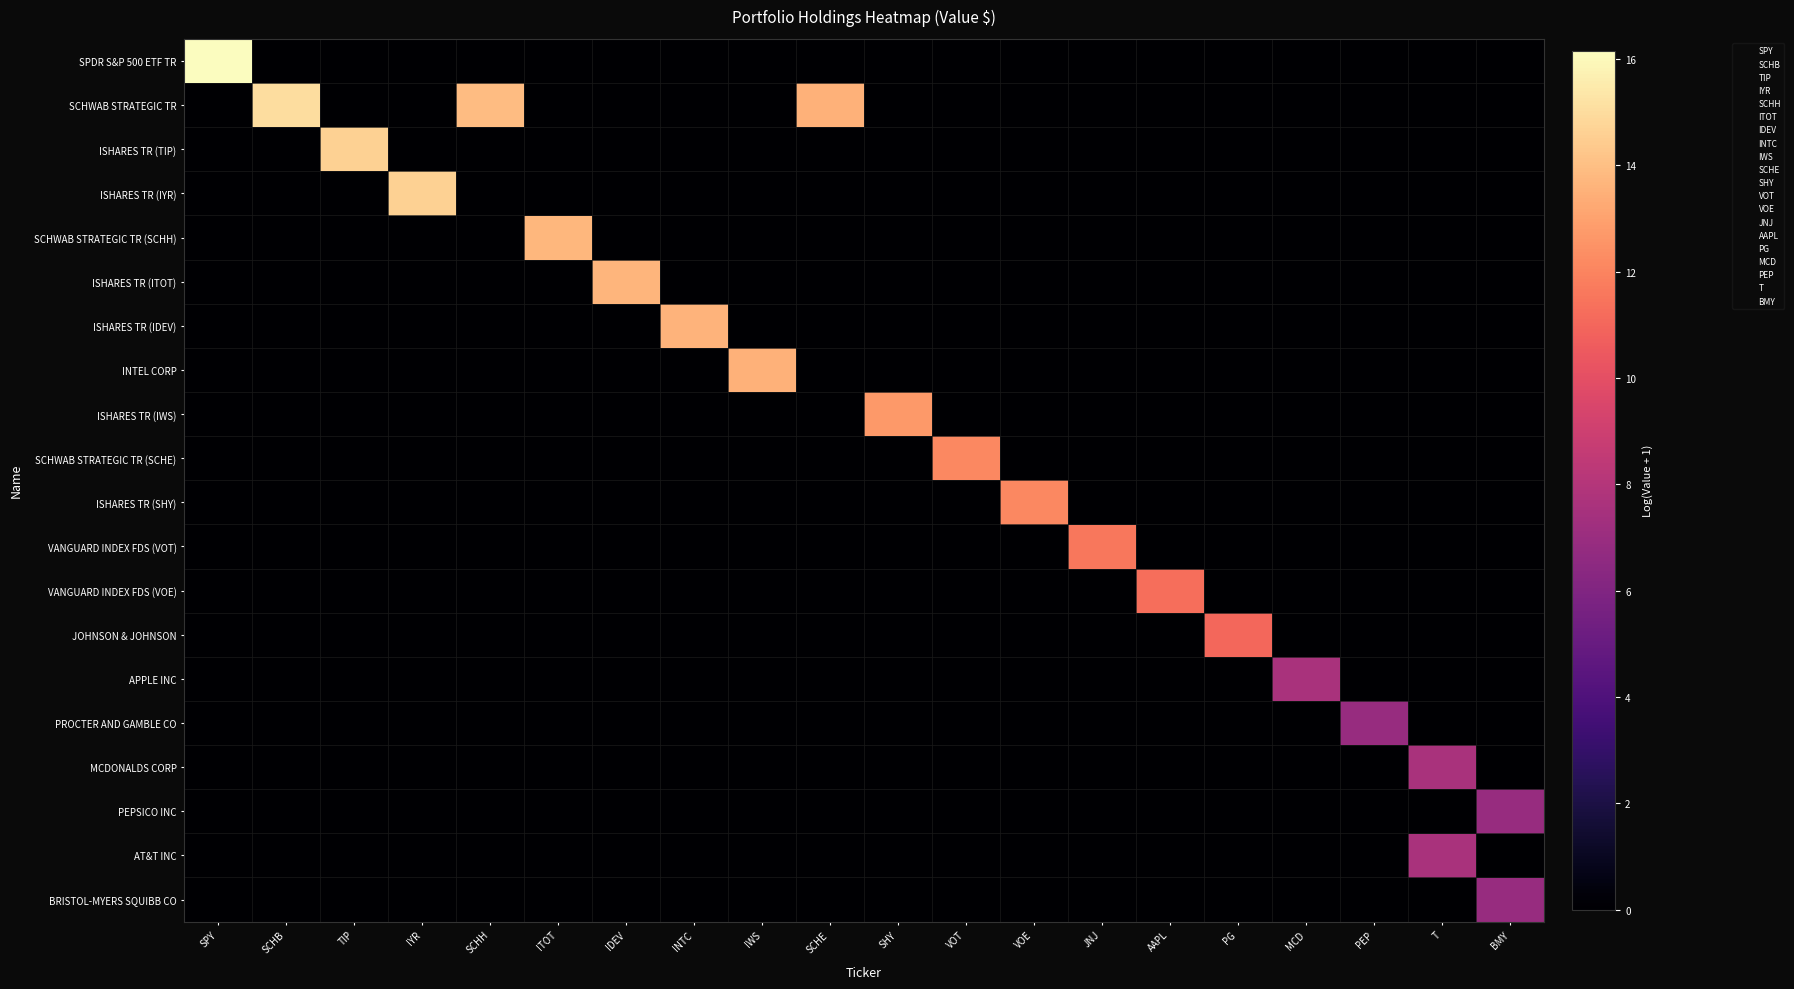

Which series has the largest total across all categories?

SCHWAB STRATEGIC TR